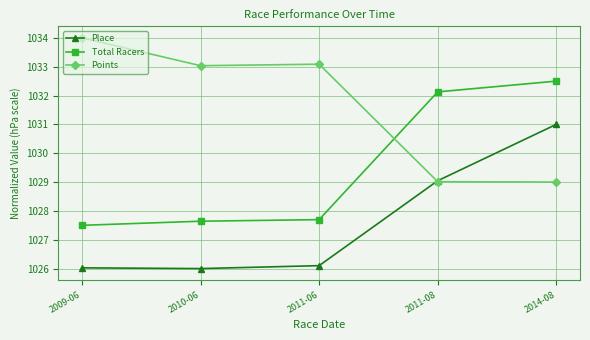

What are all the series names shown in the legend?

Place, Total Racers, Points